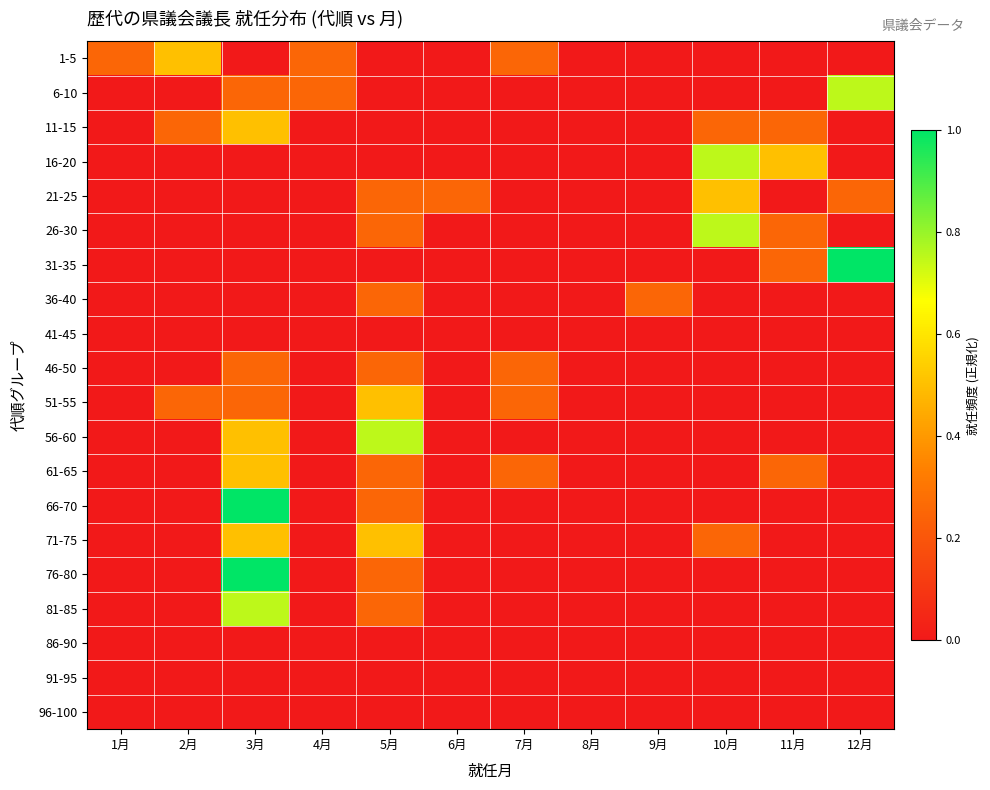

Reading left to right, what are all the values shown in this chart?

1-5: 1月=0.2	2月=0.5	3月=0.0	4月=0.2	5月=0.0	6月=0.0	7月=0.2	8月=0.0	9月=0.0	10月=0.0	11月=0.0	12月=0.0
6-10: 1月=0.0	2月=0.0	3月=0.2	4月=0.2	5月=0.0	6月=0.0	7月=0.0	8月=0.0	9月=0.0	10月=0.0	11月=0.0	12月=0.8
11-15: 1月=0.0	2月=0.2	3月=0.5	4月=0.0	5月=0.0	6月=0.0	7月=0.0	8月=0.0	9月=0.0	10月=0.2	11月=0.2	12月=0.0
16-20: 1月=0.0	2月=0.0	3月=0.0	4月=0.0	5月=0.0	6月=0.0	7月=0.0	8月=0.0	9月=0.0	10月=0.8	11月=0.5	12月=0.0
21-25: 1月=0.0	2月=0.0	3月=0.0	4月=0.0	5月=0.2	6月=0.2	7月=0.0	8月=0.0	9月=0.0	10月=0.5	11月=0.0	12月=0.2
26-30: 1月=0.0	2月=0.0	3月=0.0	4月=0.0	5月=0.2	6月=0.0	7月=0.0	8月=0.0	9月=0.0	10月=0.8	11月=0.2	12月=0.0
31-35: 1月=0.0	2月=0.0	3月=0.0	4月=0.0	5月=0.0	6月=0.0	7月=0.0	8月=0.0	9月=0.0	10月=0.0	11月=0.2	12月=1.0
36-40: 1月=0.0	2月=0.0	3月=0.0	4月=0.0	5月=0.2	6月=0.0	7月=0.0	8月=0.0	9月=0.2	10月=0.0	11月=0.0	12月=0.0
41-45: 1月=0.0	2月=0.0	3月=0.0	4月=0.0	5月=0.0	6月=0.0	7月=0.0	8月=0.0	9月=0.0	10月=0.0	11月=0.0	12月=0.0
46-50: 1月=0.0	2月=0.0	3月=0.2	4月=0.0	5月=0.2	6月=0.0	7月=0.2	8月=0.0	9月=0.0	10月=0.0	11月=0.0	12月=0.0
51-55: 1月=0.0	2月=0.2	3月=0.2	4月=0.0	5月=0.5	6月=0.0	7月=0.2	8月=0.0	9月=0.0	10月=0.0	11月=0.0	12月=0.0
56-60: 1月=0.0	2月=0.0	3月=0.5	4月=0.0	5月=0.8	6月=0.0	7月=0.0	8月=0.0	9月=0.0	10月=0.0	11月=0.0	12月=0.0
61-65: 1月=0.0	2月=0.0	3月=0.5	4月=0.0	5月=0.2	6月=0.0	7月=0.2	8月=0.0	9月=0.0	10月=0.0	11月=0.2	12月=0.0
66-70: 1月=0.0	2月=0.0	3月=1.0	4月=0.0	5月=0.2	6月=0.0	7月=0.0	8月=0.0	9月=0.0	10月=0.0	11月=0.0	12月=0.0
71-75: 1月=0.0	2月=0.0	3月=0.5	4月=0.0	5月=0.5	6月=0.0	7月=0.0	8月=0.0	9月=0.0	10月=0.2	11月=0.0	12月=0.0
76-80: 1月=0.0	2月=0.0	3月=1.0	4月=0.0	5月=0.2	6月=0.0	7月=0.0	8月=0.0	9月=0.0	10月=0.0	11月=0.0	12月=0.0
81-85: 1月=0.0	2月=0.0	3月=0.8	4月=0.0	5月=0.2	6月=0.0	7月=0.0	8月=0.0	9月=0.0	10月=0.0	11月=0.0	12月=0.0
86-90: 1月=0.0	2月=0.0	3月=0.0	4月=0.0	5月=0.0	6月=0.0	7月=0.0	8月=0.0	9月=0.0	10月=0.0	11月=0.0	12月=0.0
91-95: 1月=0.0	2月=0.0	3月=0.0	4月=0.0	5月=0.0	6月=0.0	7月=0.0	8月=0.0	9月=0.0	10月=0.0	11月=0.0	12月=0.0
96-100: 1月=0.0	2月=0.0	3月=0.0	4月=0.0	5月=0.0	6月=0.0	7月=0.0	8月=0.0	9月=0.0	10月=0.0	11月=0.0	12月=0.0